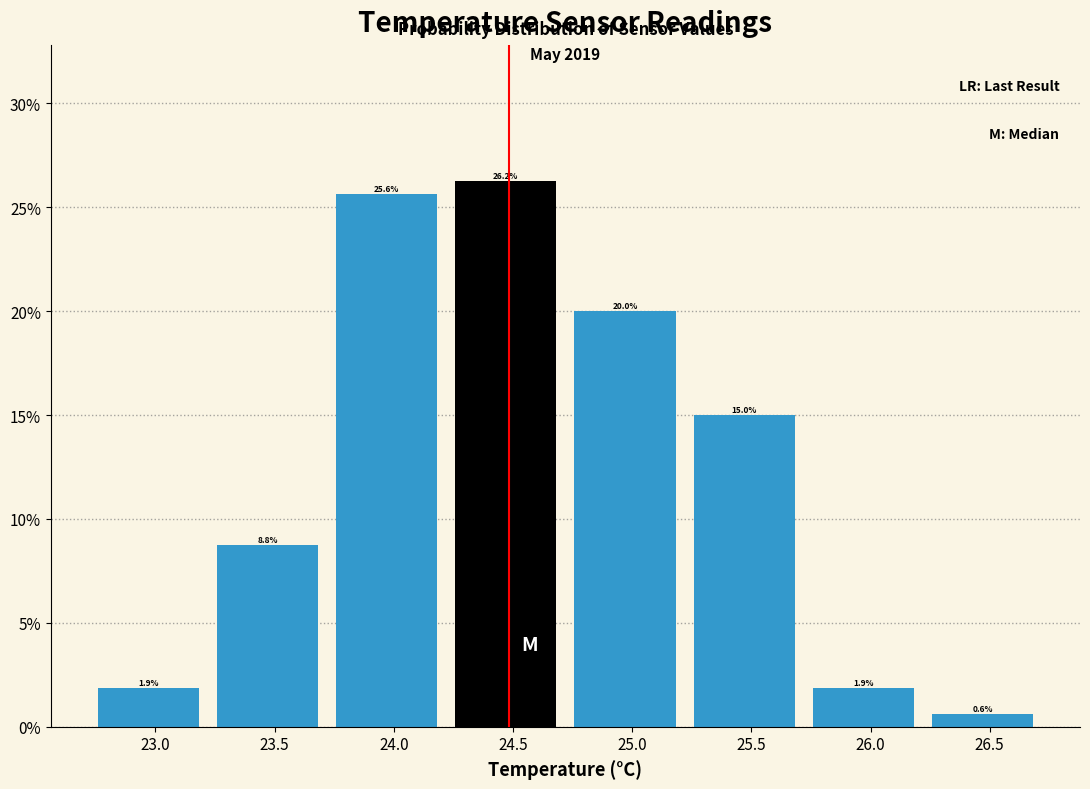

Reading left to right, transcribe this chart: for each bar, give the range it covers on the x-axis and its height. The bar edges are not printed on the chart, so give them approximately, as read against the axis.

22.72 to 23.22: 1.9
23.22 to 23.72: 8.8
23.72 to 24.22: 25.6
24.22 to 24.72: 26.2
24.72 to 25.22: 20.0
25.22 to 25.72: 15.0
25.72 to 26.22: 1.9
26.22 to 26.72: 0.6